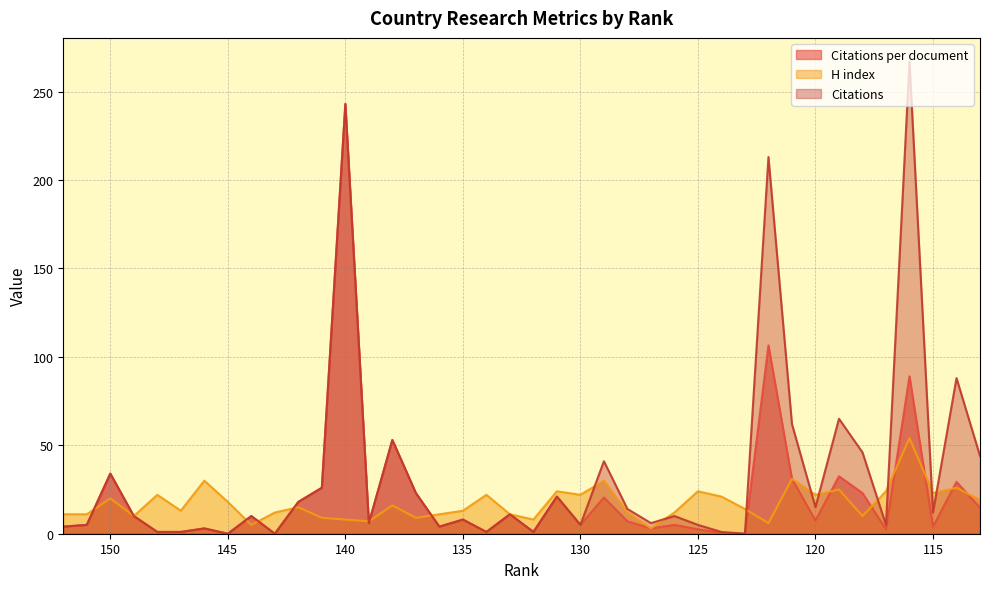

Between 120 and 144, which is larger?

144